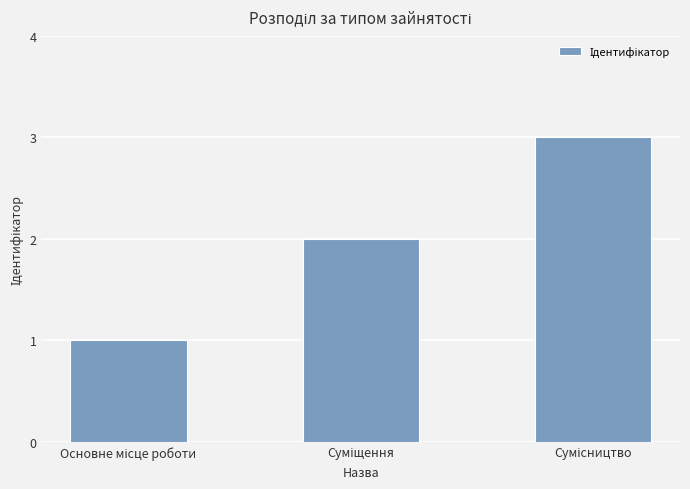

Reading right to left, extract all data points from this chart.

3	2	1